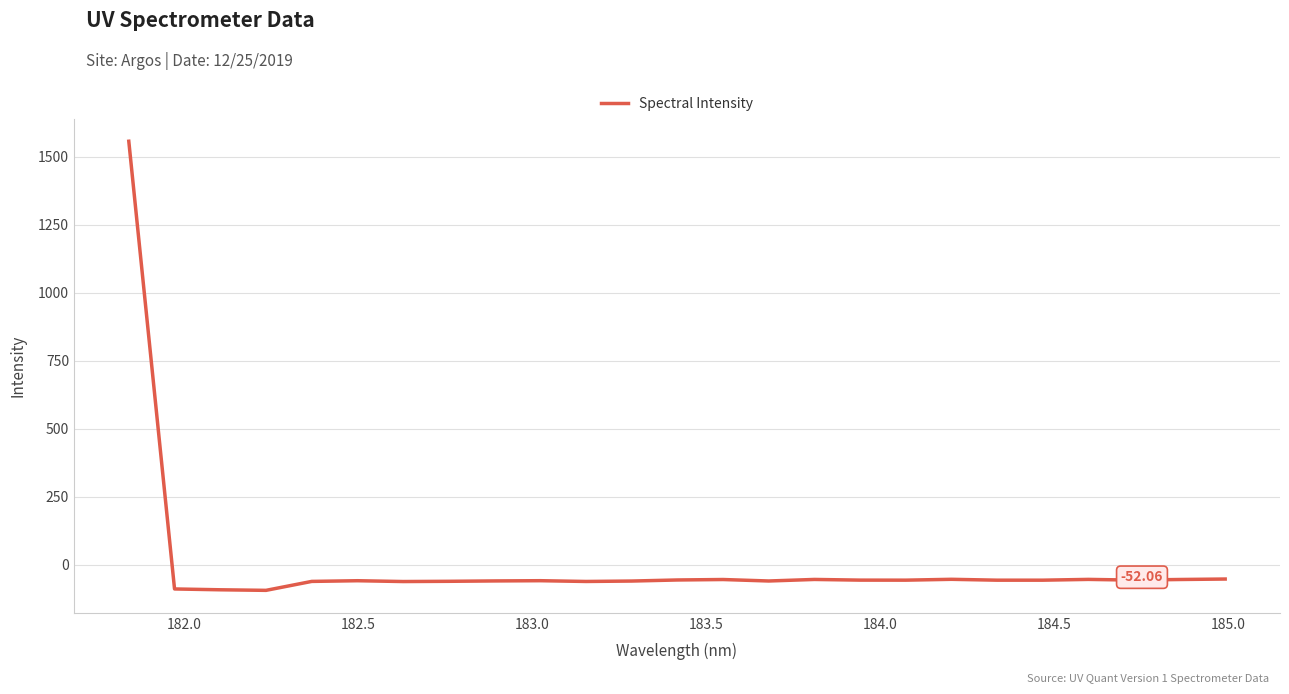

What is the difference between the maximum and minimum values?

1650.9